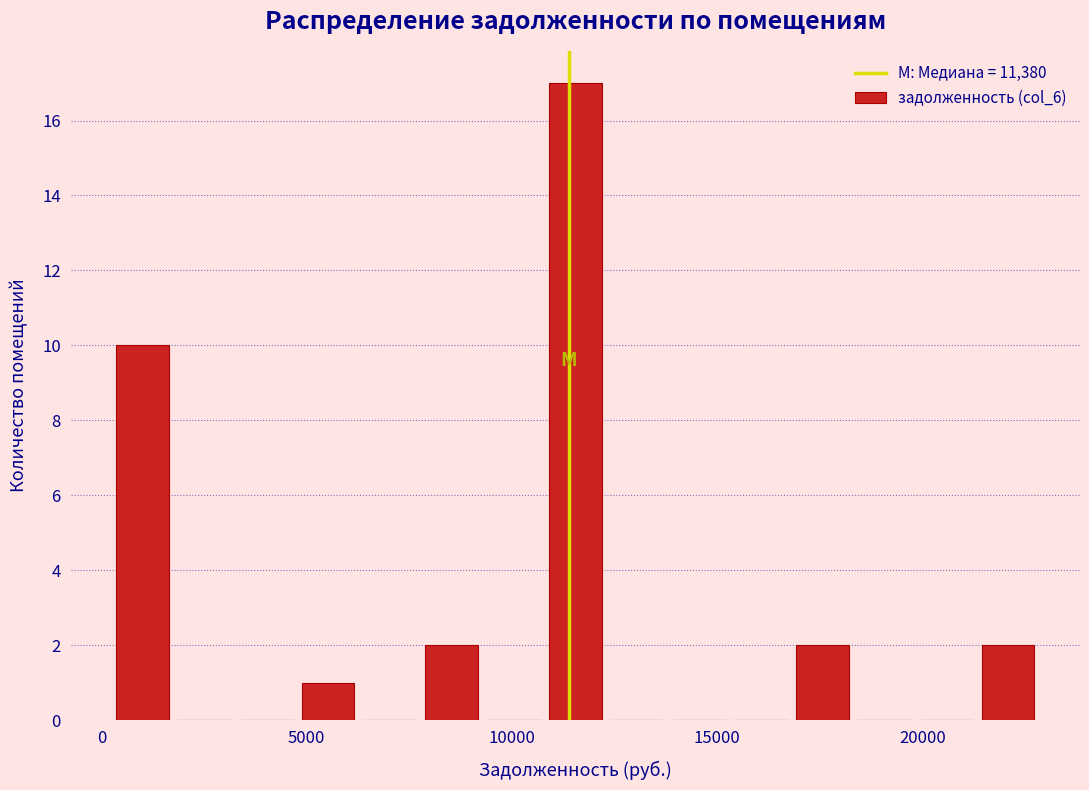

Around what value on the x-axis is the tallest bar? Give the approximate position of its centre, as read against the axis.

11500